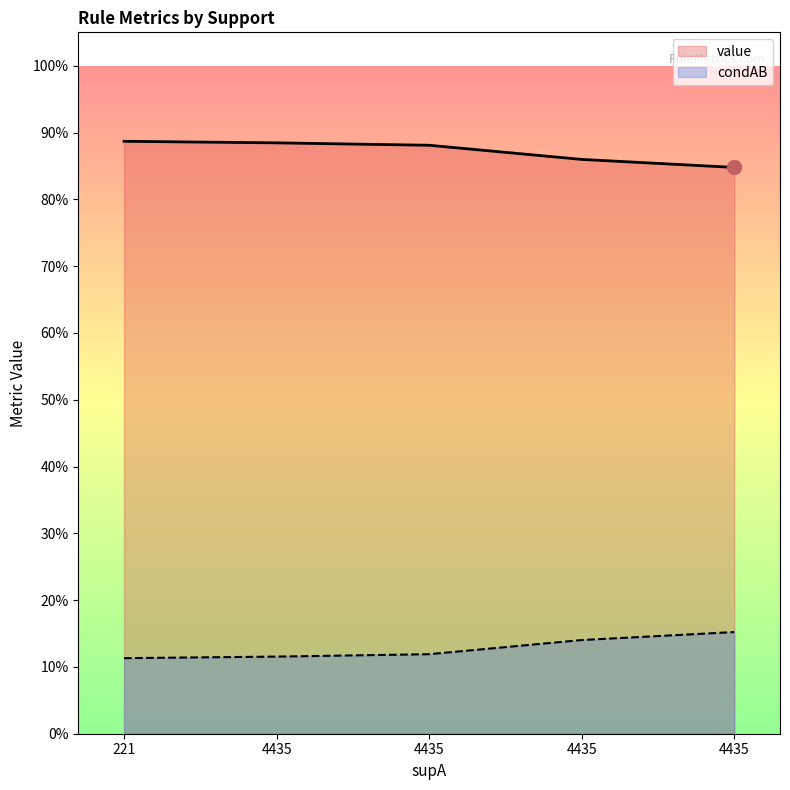

What is the sum of the value values at 4435 and 4435?

1.7